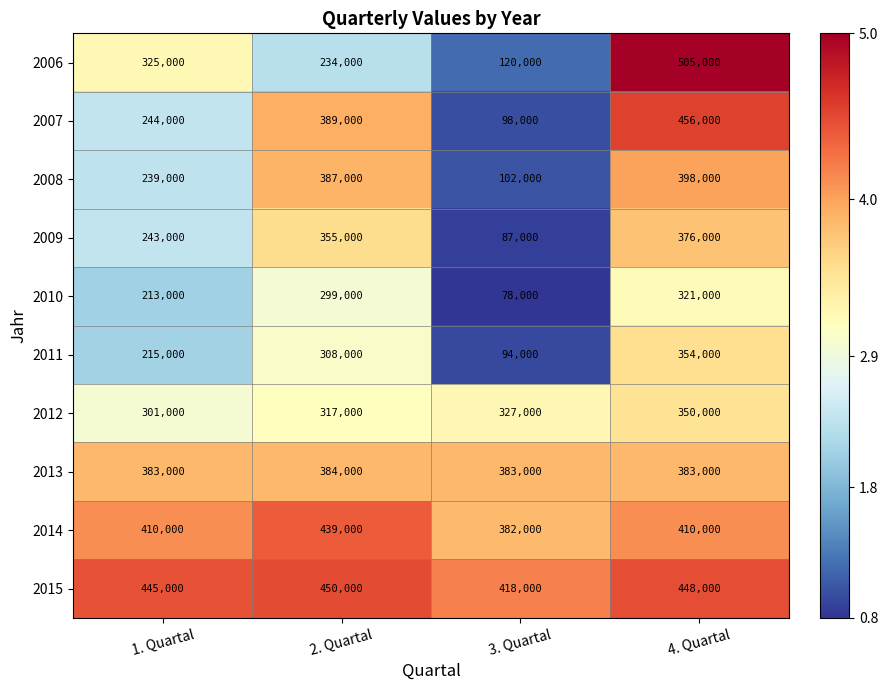

What is the spread (max minus min) of values at 3. Quartal?

340000